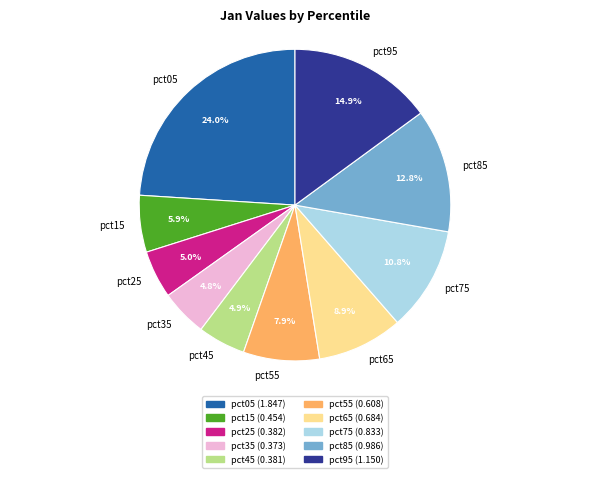

Which has a higher value, pct85 or pct25?

pct85